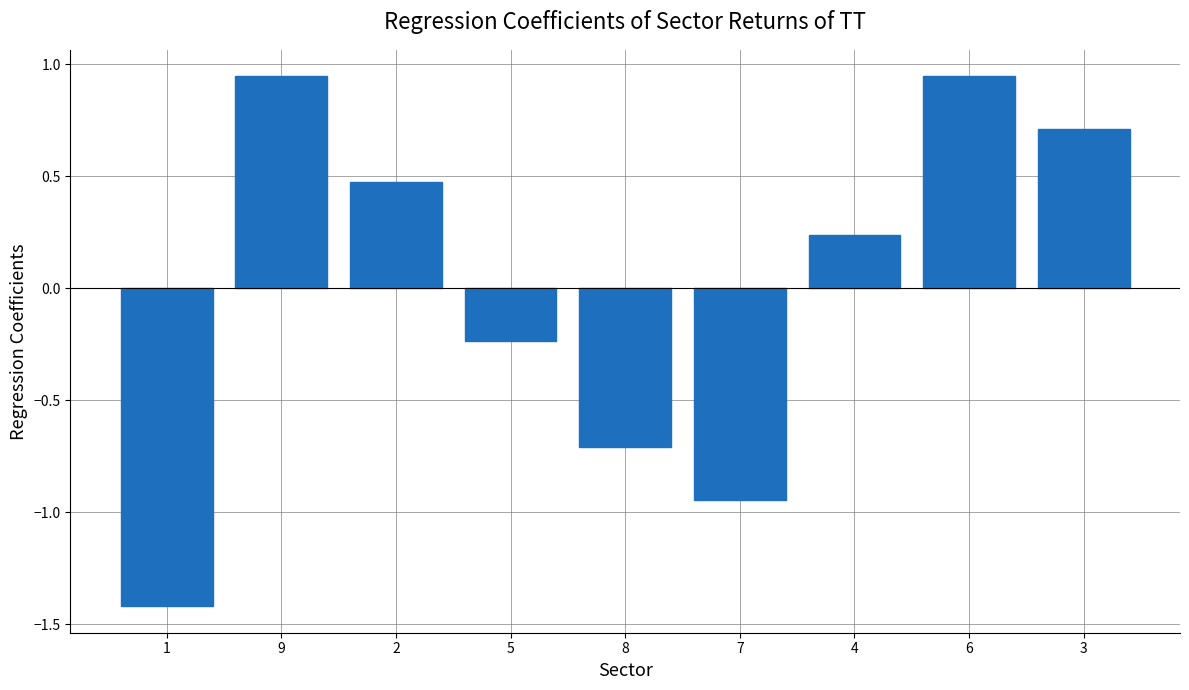

Between 9 and 8, which is larger?

9